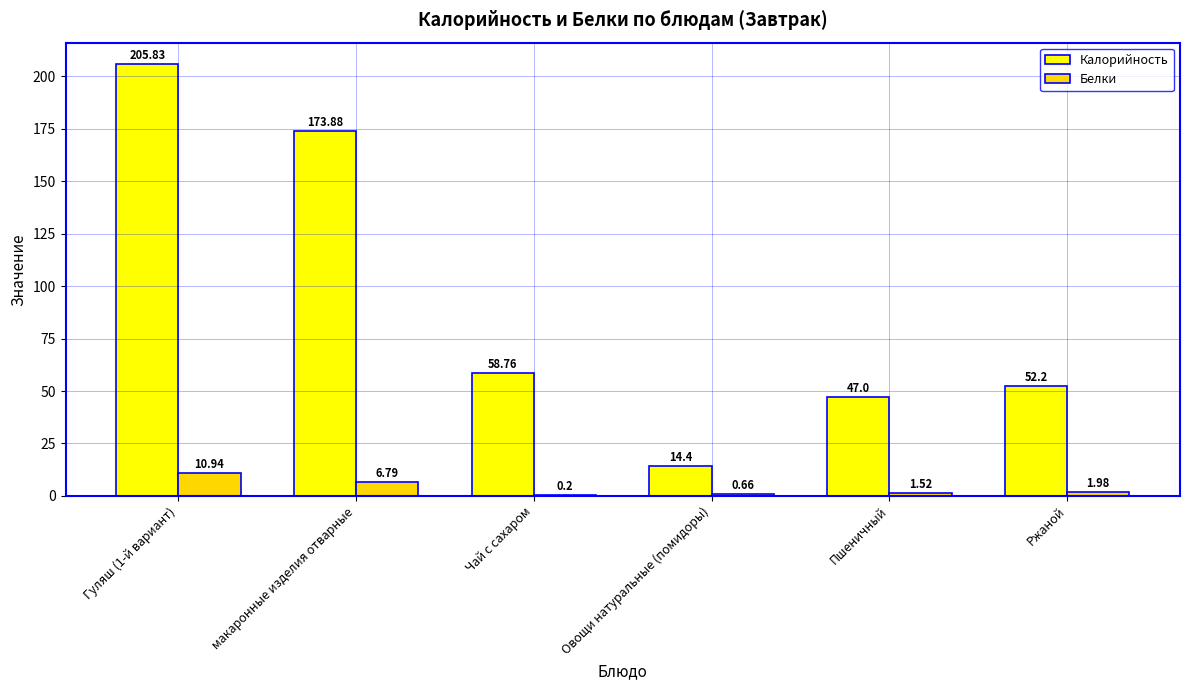

What is the greatest value displayed?

205.8